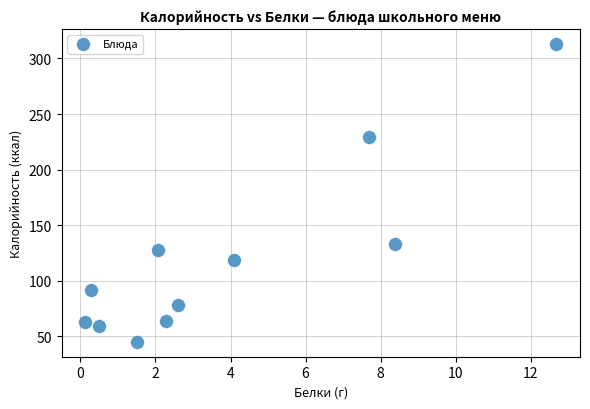

What Y value in the scatter plot is closest to 179?

133